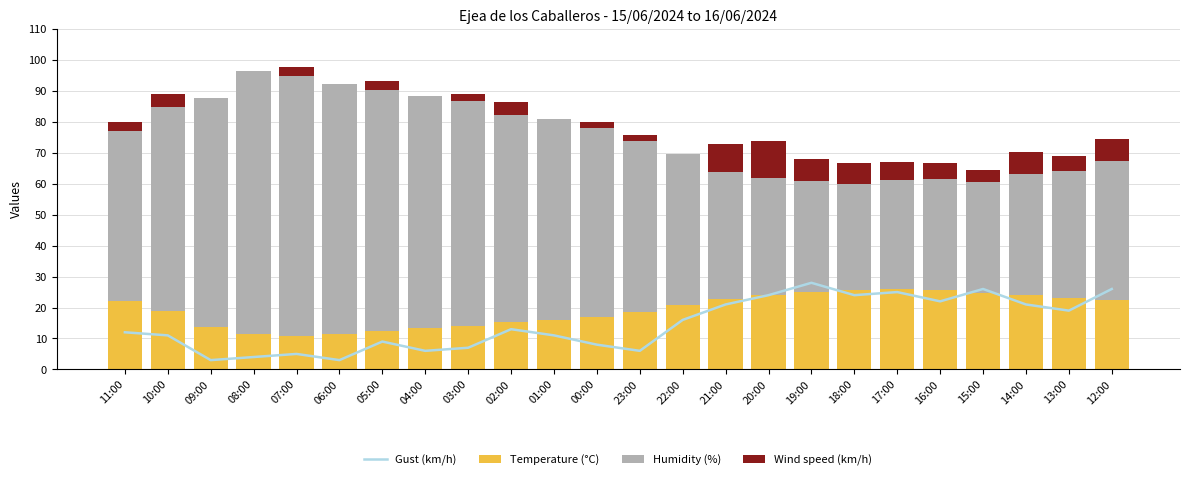

Count the number of categories in the chart.

24